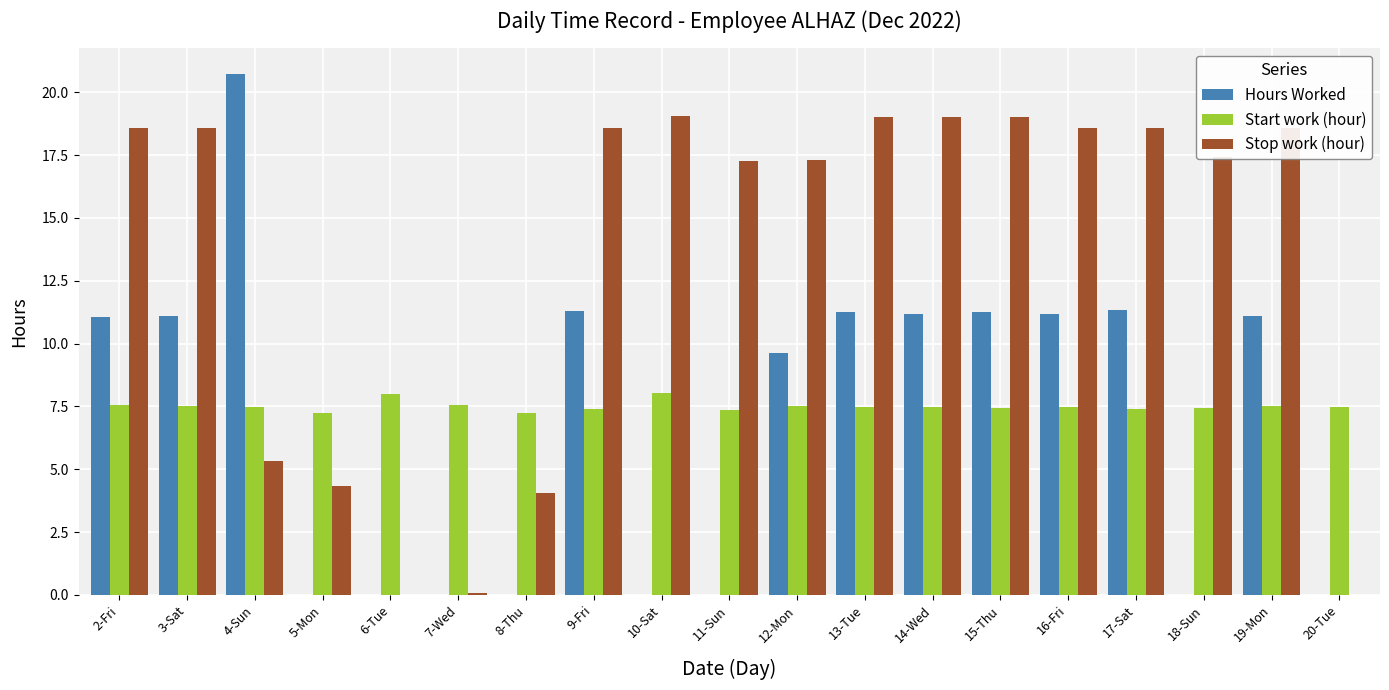

What is the average value of the Start work (hour) series?

7.5